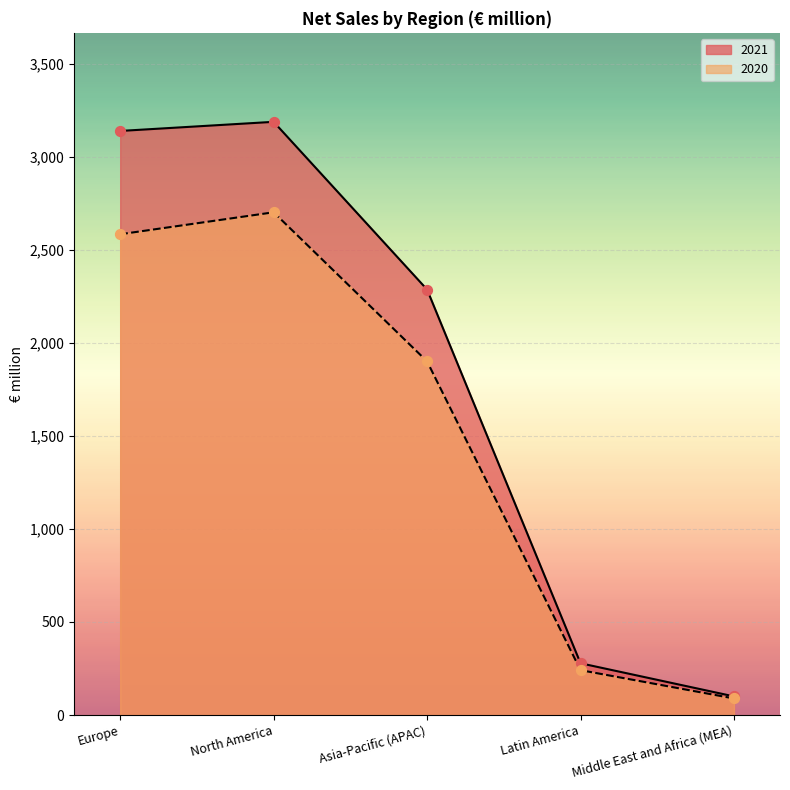

Which series has the largest Y range (max minus min)?

2021